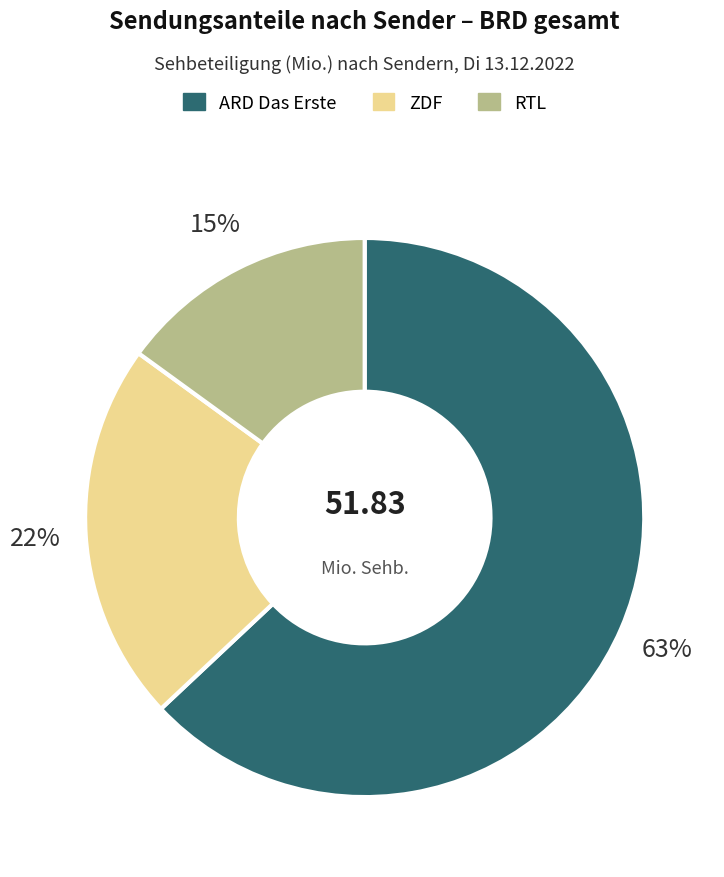

To the nearest percent, what percentage of the pie is RTL?

15%